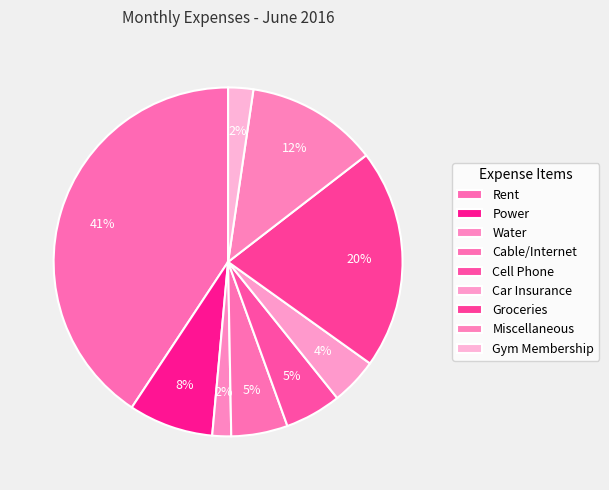

How many slices are in this pie chart?

9